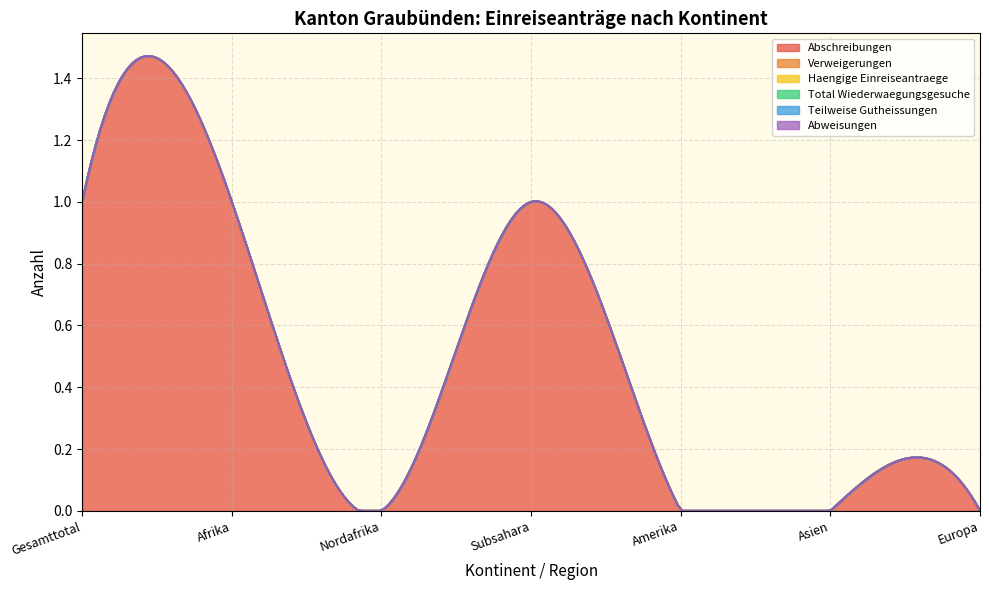

Does the chart have visible grid lines?

Yes